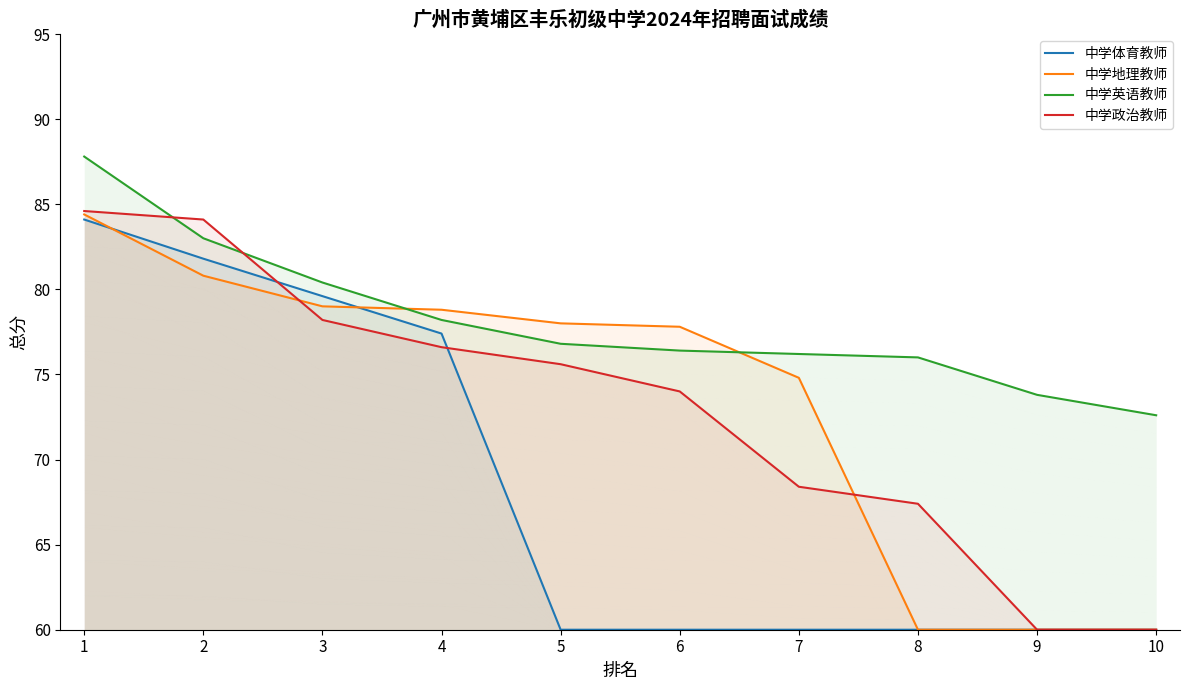

The value of 中学体育教师 at 10 is 88.4. True or false?

False